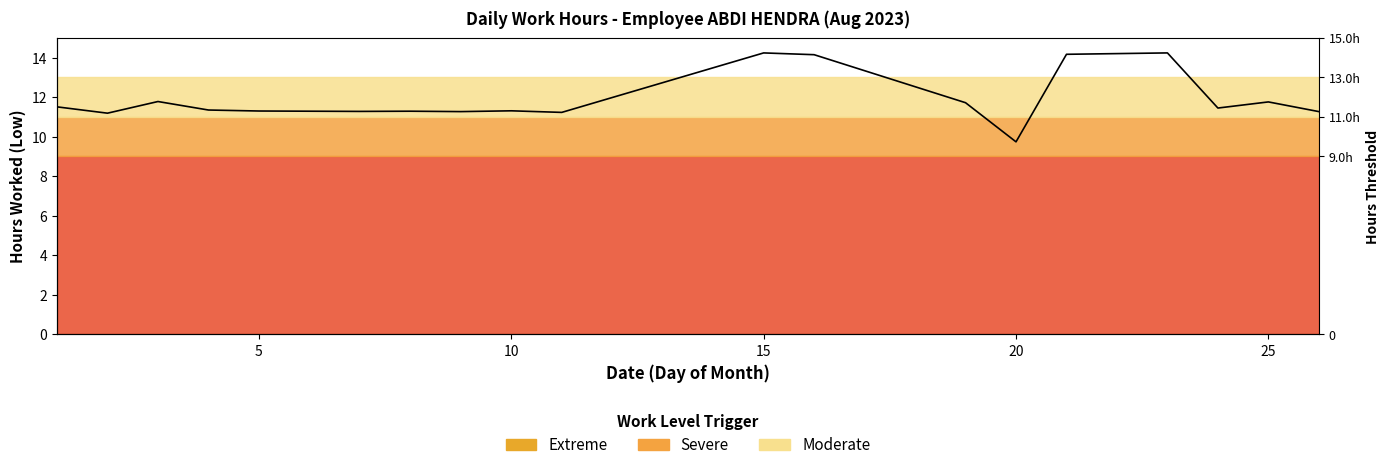

Which label corresponds to the largest value in the chart?

15